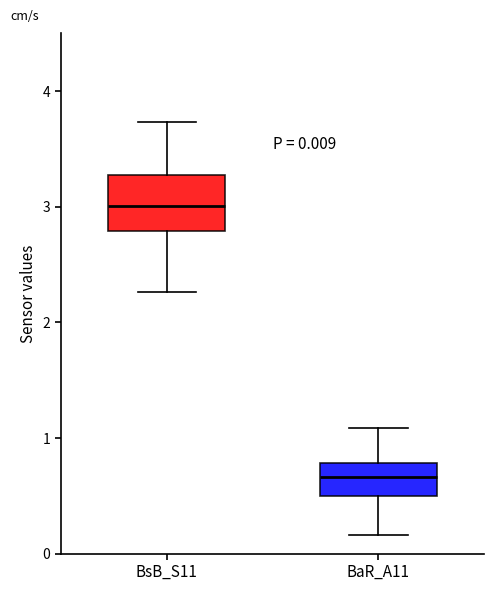

Which box has the lowest median line?

BaR_A11